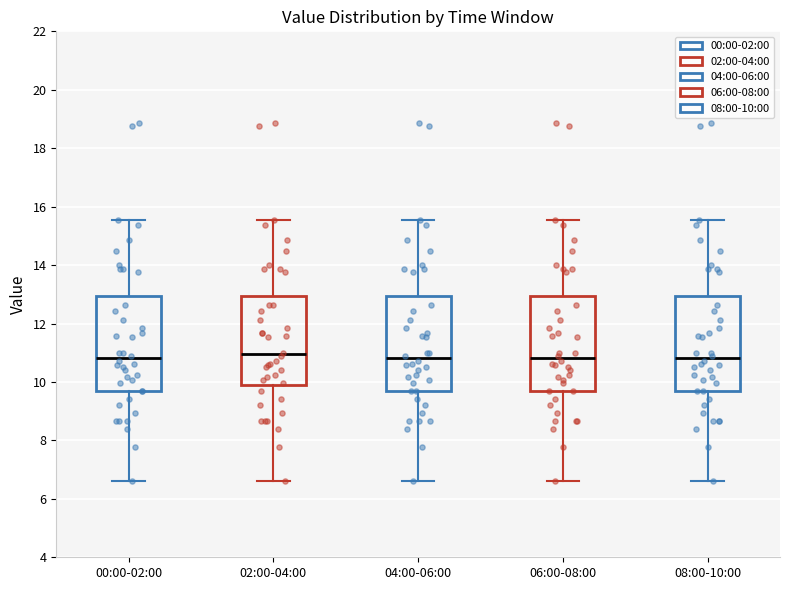

Where does the lower whisker of the box for 02:00-04:00 end on the y-axis? The values are not printed on the chart, so give them approximately, as read against the axis.

6.6